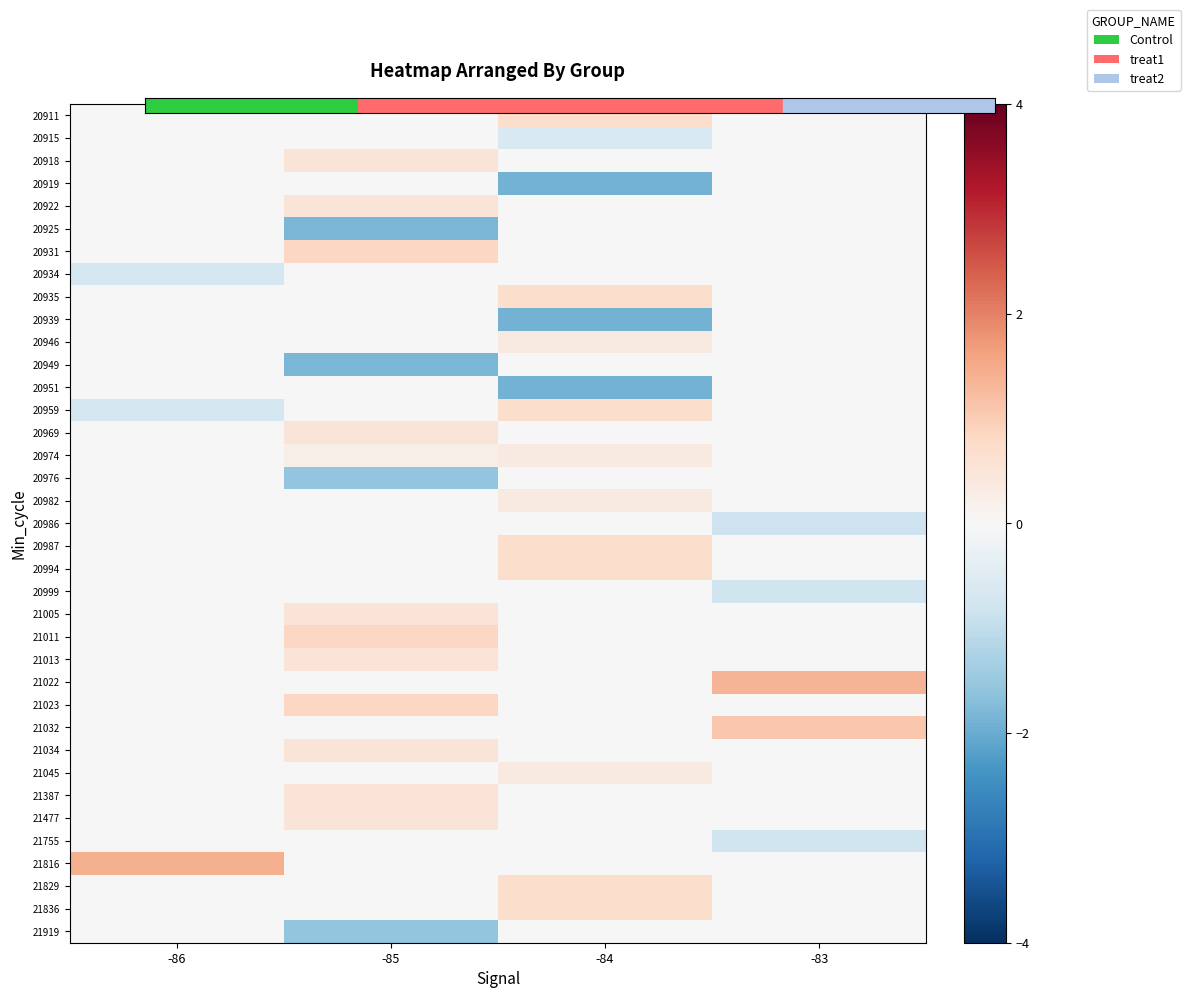

Which has a higher value, -83 or -84?

-84